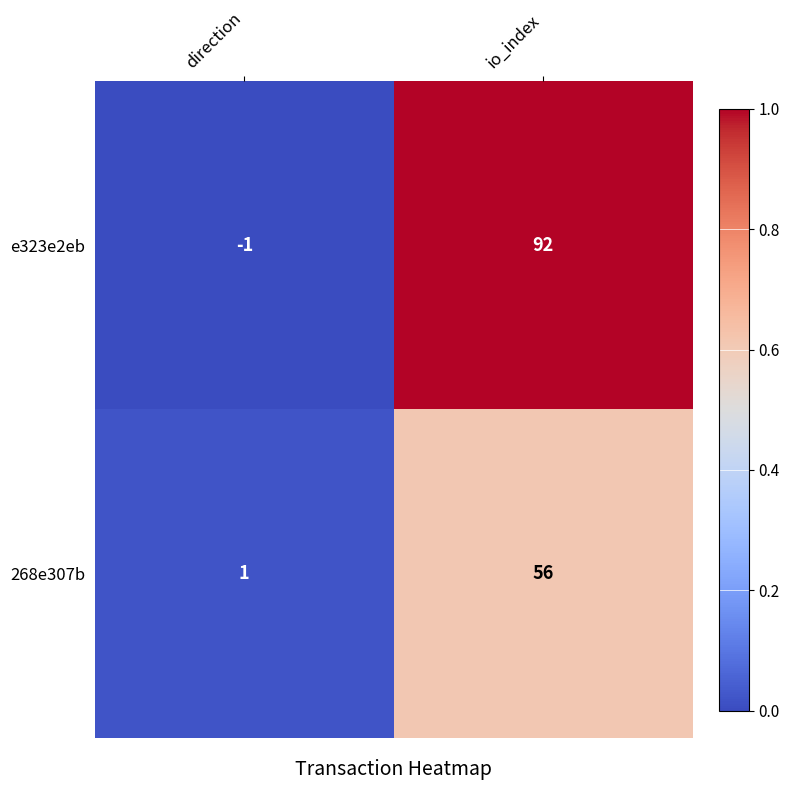

List the series in order of their overall mean, lowest first.

268e307b, e323e2eb